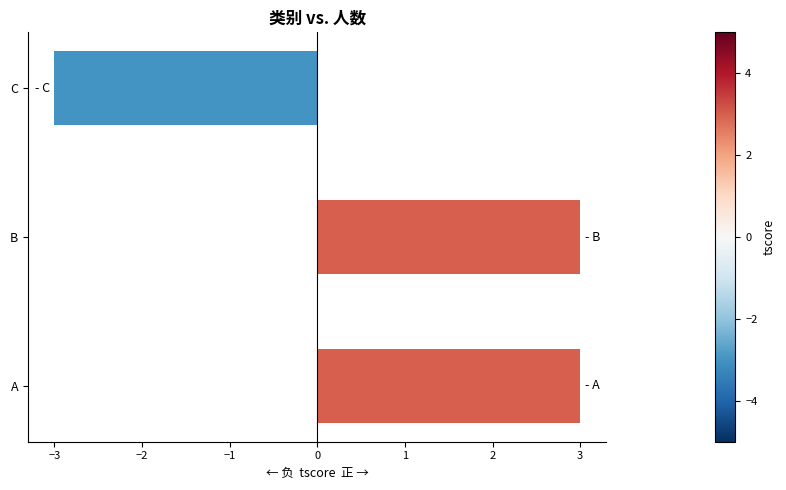

What is the smallest value displayed?

-3